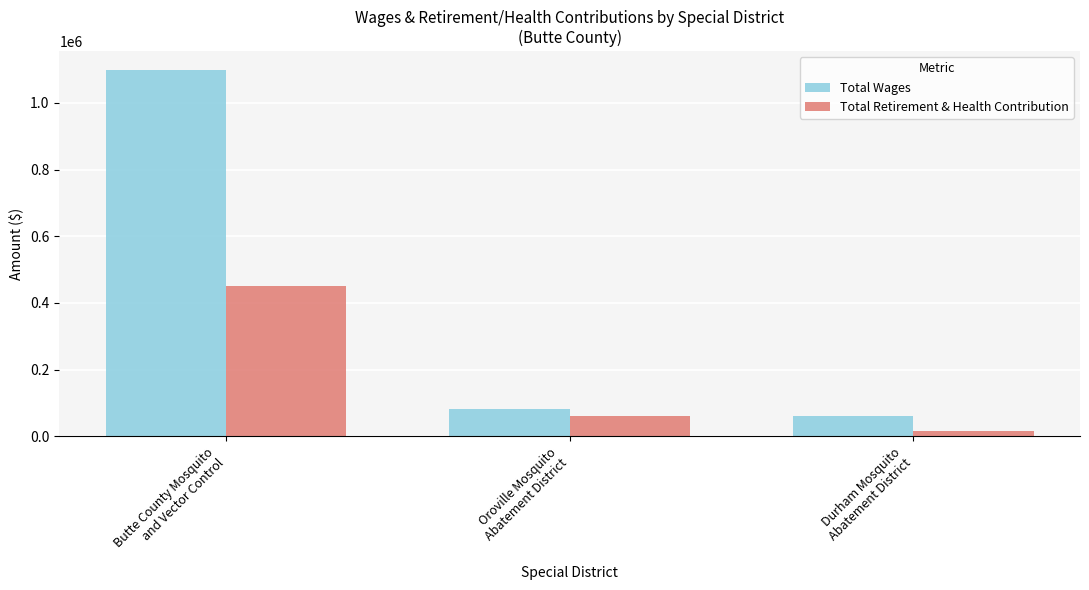

Which series changed the most between Butte County Mosquito
and Vector Control and Durham Mosquito
Abatement District?

Total Wages